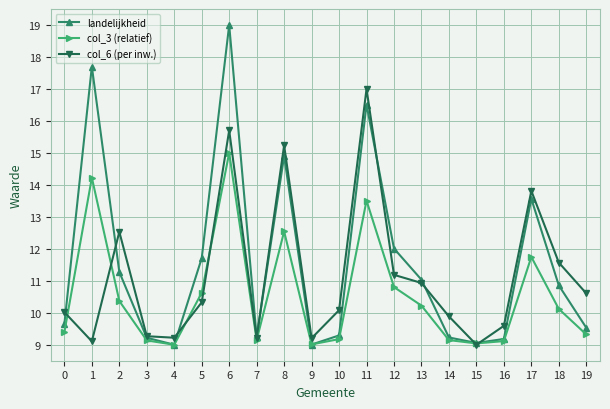

How many interior local valleys does the landelijkheid series have?

4